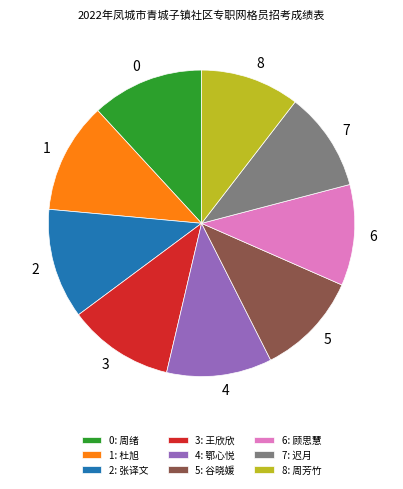

Do 8: 周芳竹 and 3: 王欣欣 together represent more than half of the pie?

No